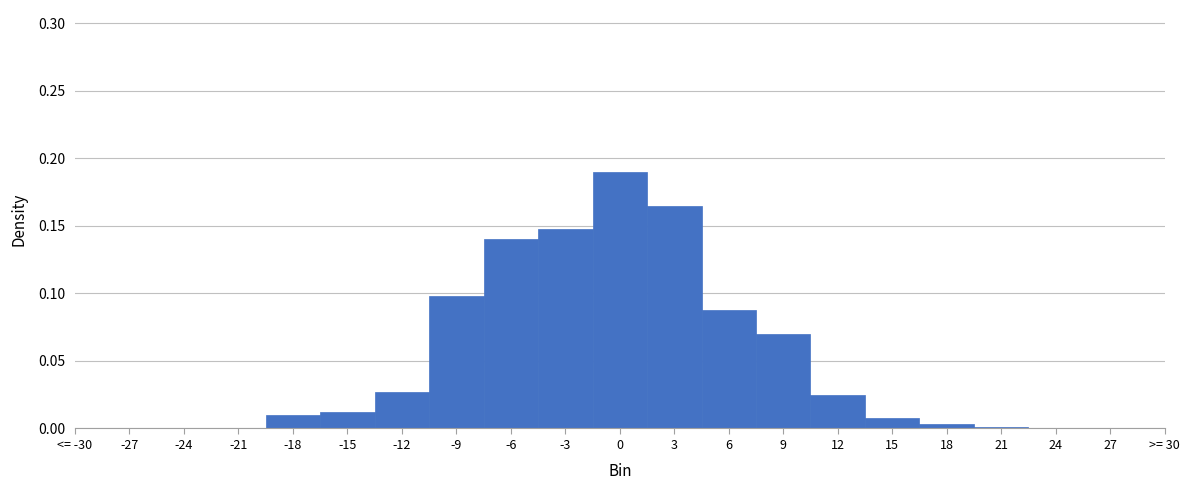

Between -6 and 6, which is larger?

-6